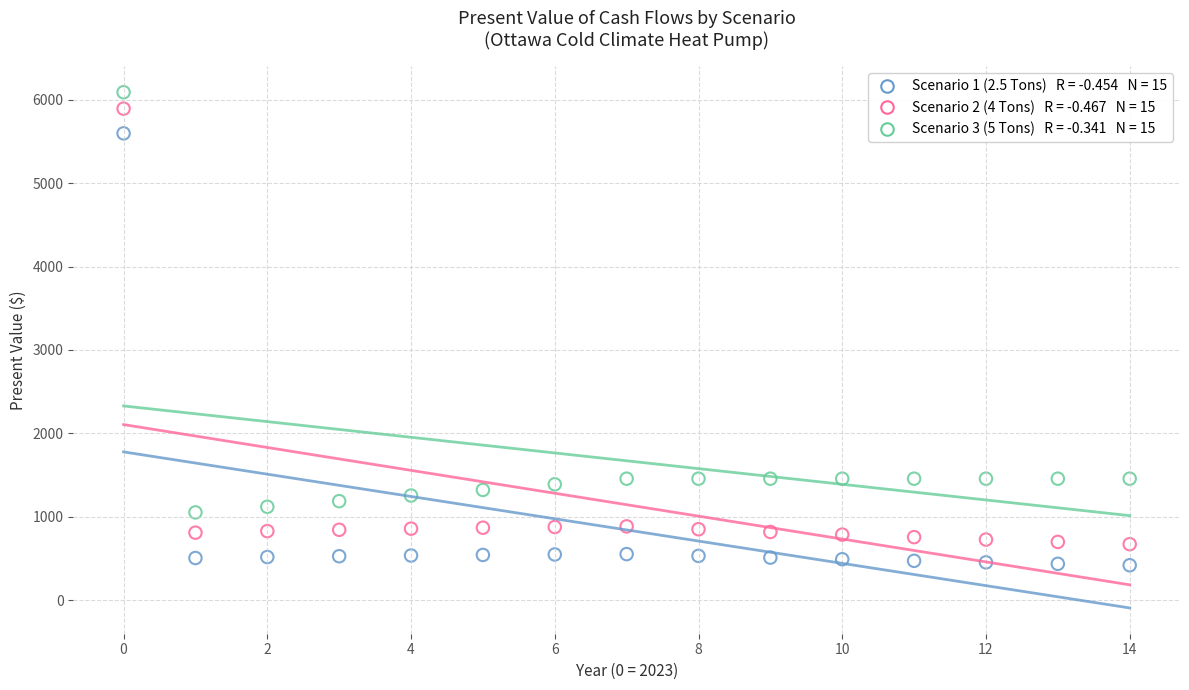

Across all data points, what is the range of Y values (max minus min)?

5665.5